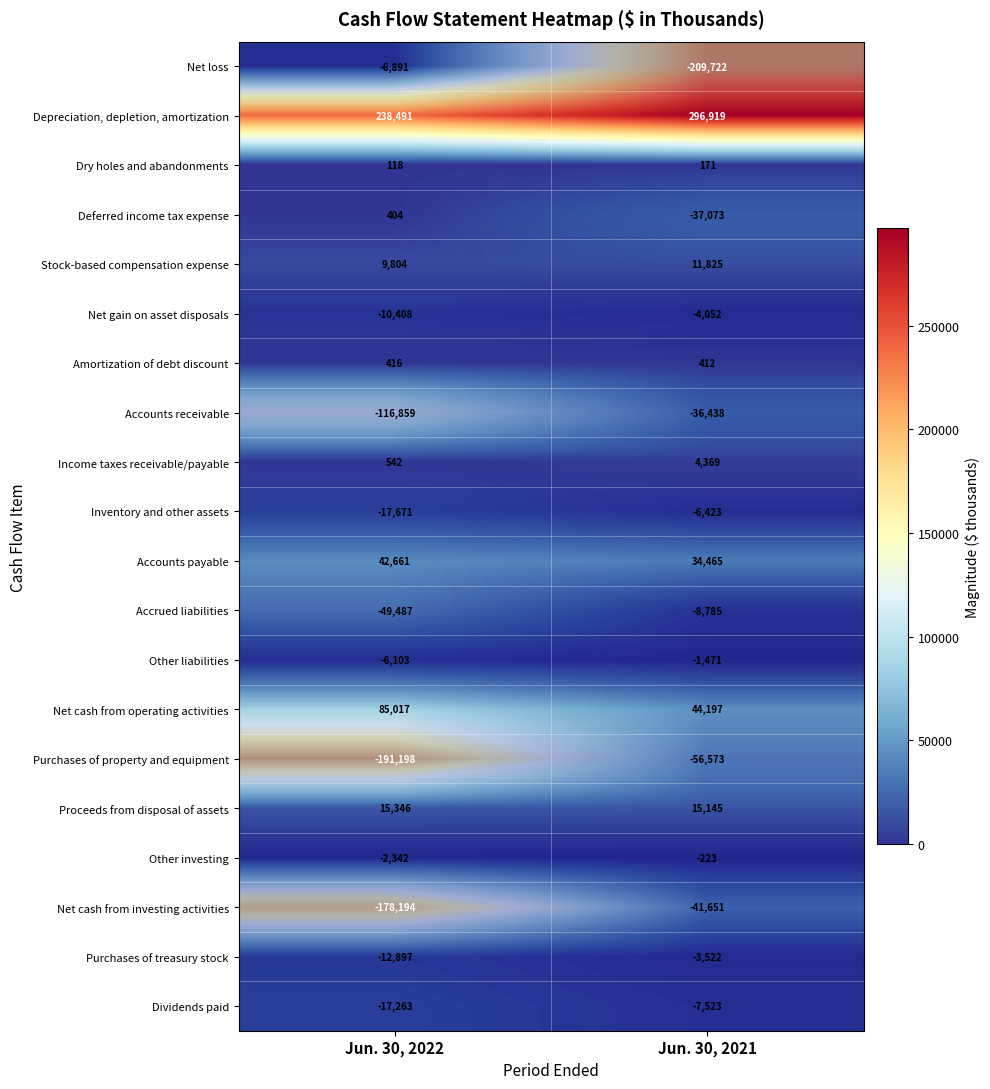

Where is Accrued liabilities nearest to the value -29136?

Jun. 30, 2022